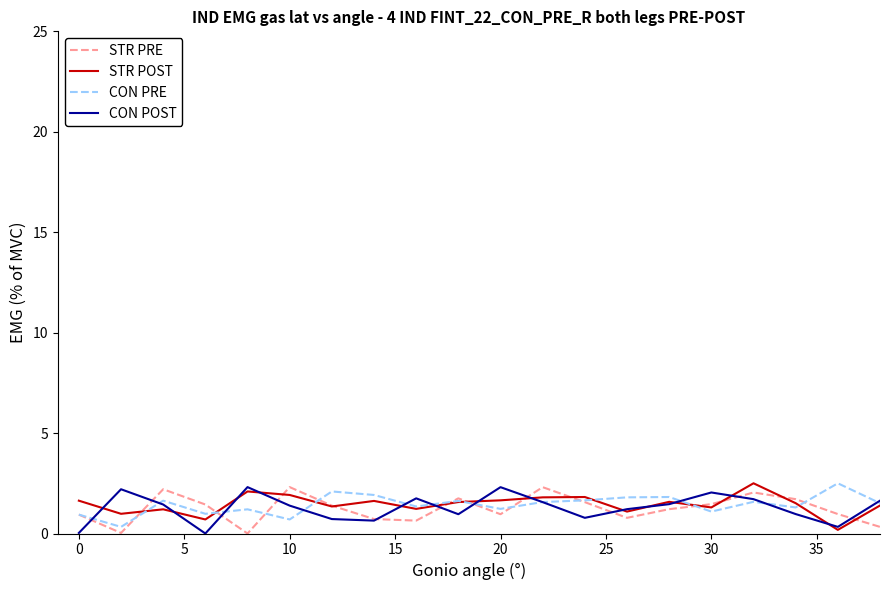

After their last crossing, which series has the higher values: STR PRE or CON POST?

CON POST